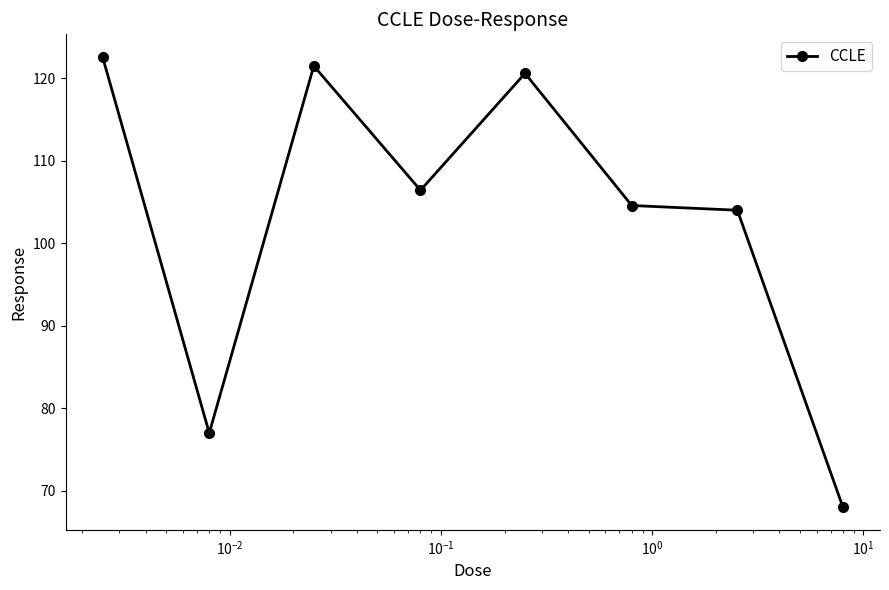

What is the sum of all values?

824.7